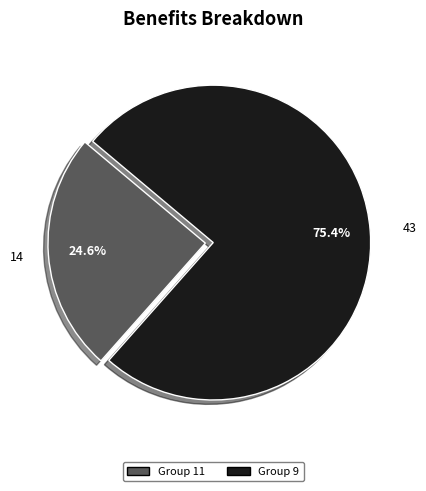

Is there any slice that represents more than half of the pie?

Yes